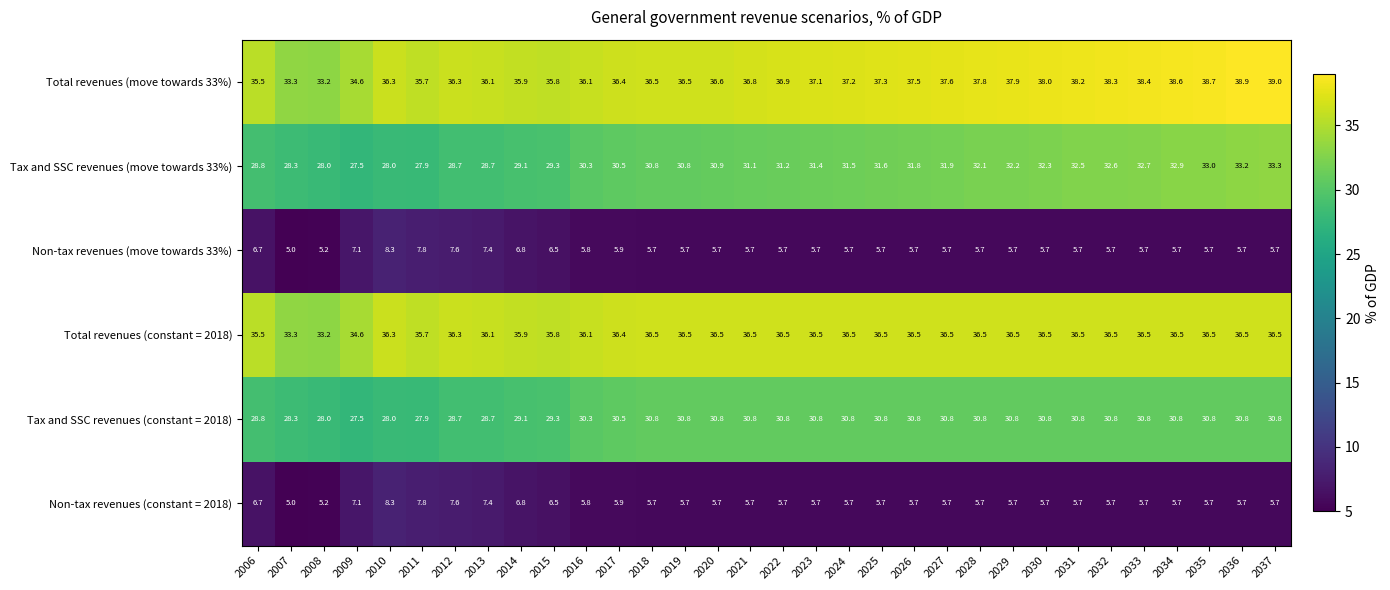

The Total revenues (move towards 33%) series shows 51.8 at 2030. True or false?

False